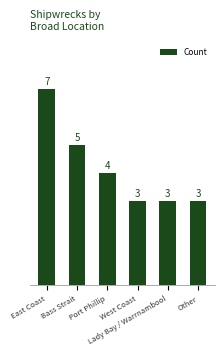

What is the value of the 4th bar from the left?

3